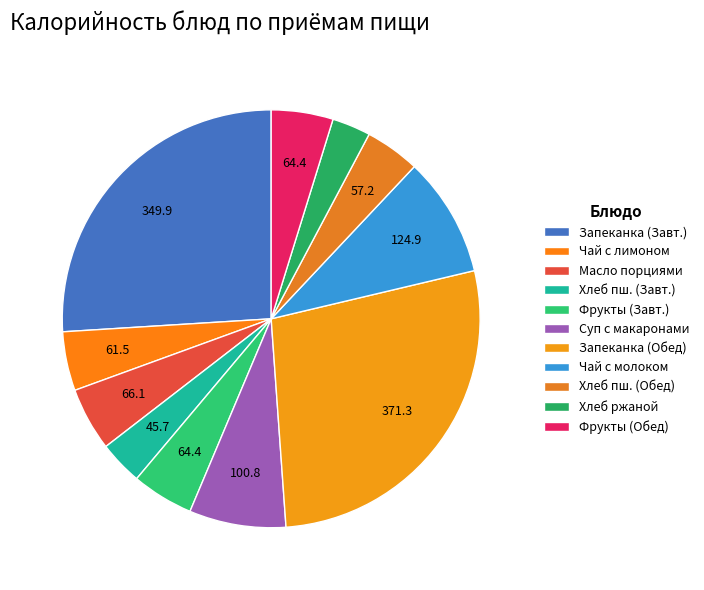

To the nearest percent, what is the average slice percentage?

9%